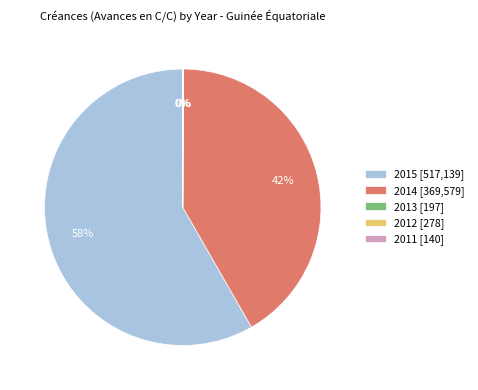

Which slice is the largest?

2015 [517,139]